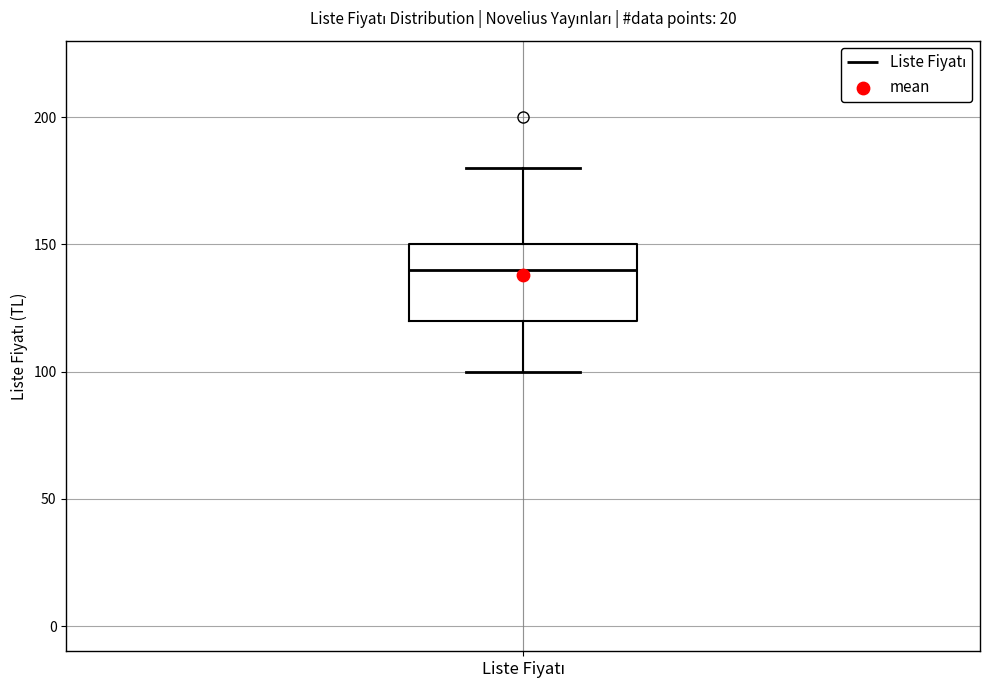

Read this box plot against the y-axis: the position of the median line, the range covered by the box, and the ends of both whiskers. The values are not printed on the chart, so give them approximately, as read against the axis.

median 140, box 120 to 150, whiskers 100 to 180